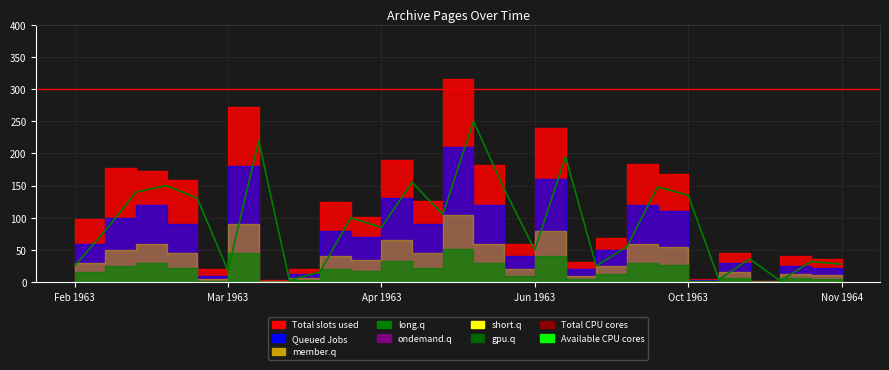

Is this an area chart (filled region under the line)?

No